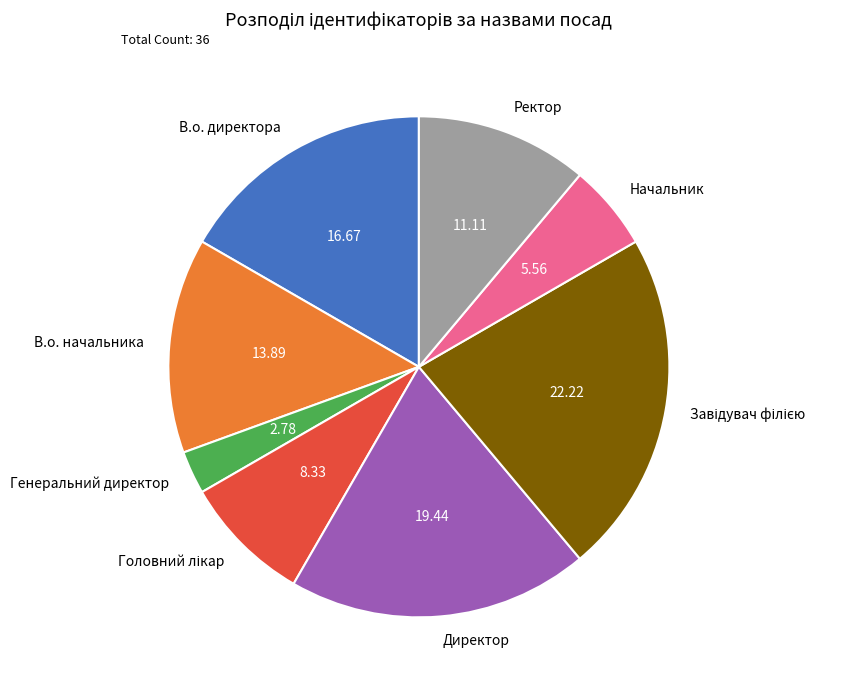

Count the number of slices in the pie.

8